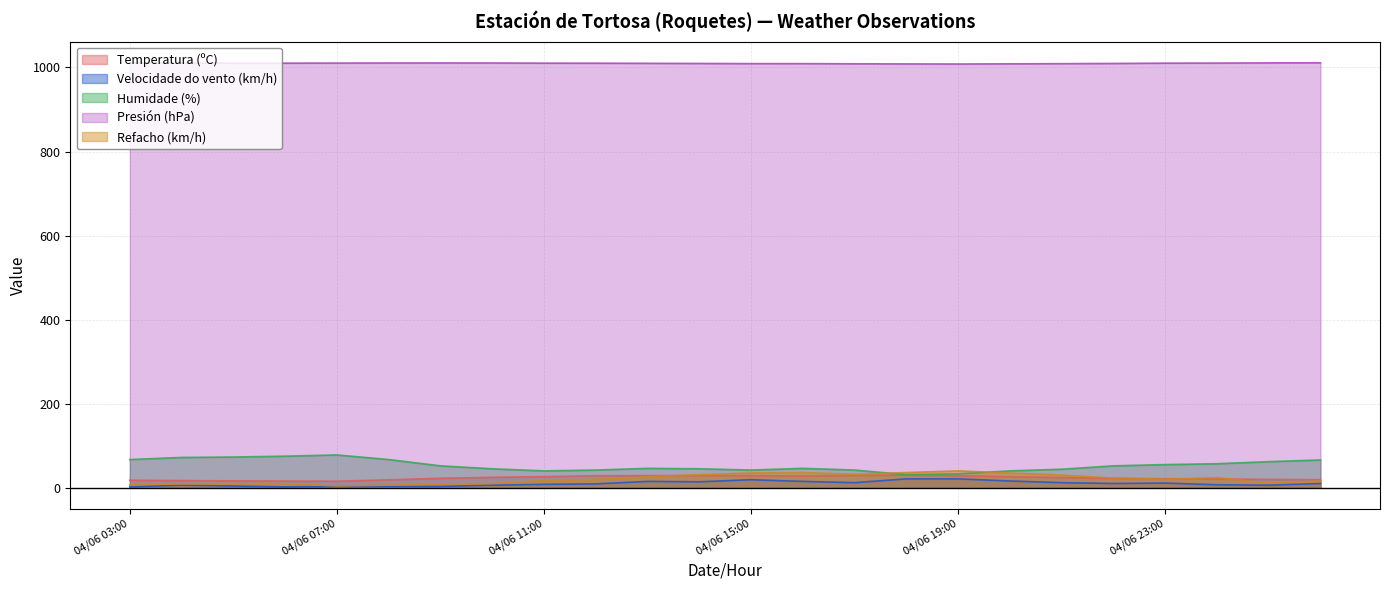

Read the Velocidade do vento (km/h) value at 04/06 21:00.

12.0